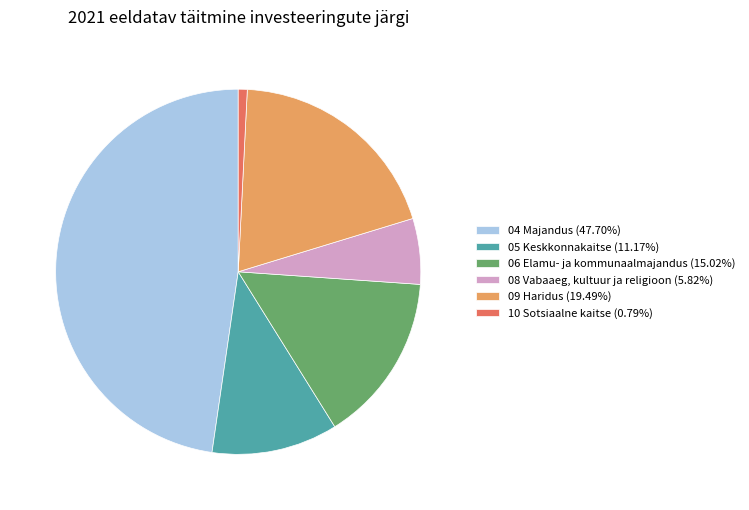

How many segments does this pie chart have?

6